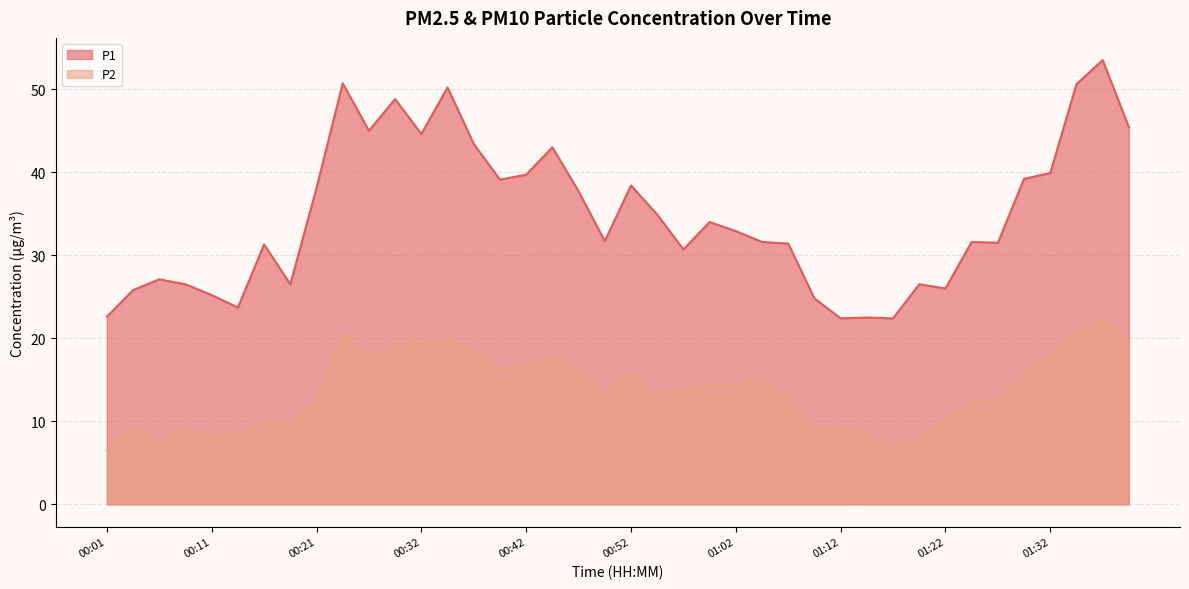

True or false: P1 and P2 intersect in this chart.

False